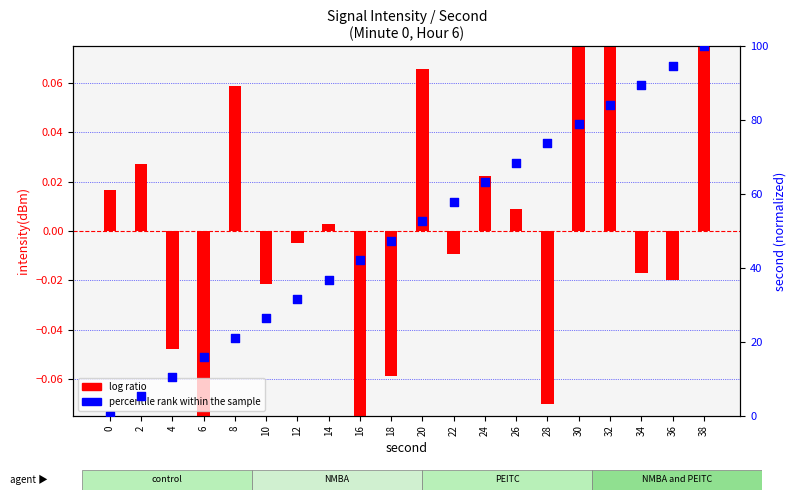

Which series has the largest total across all categories?

percentile rank within the sample